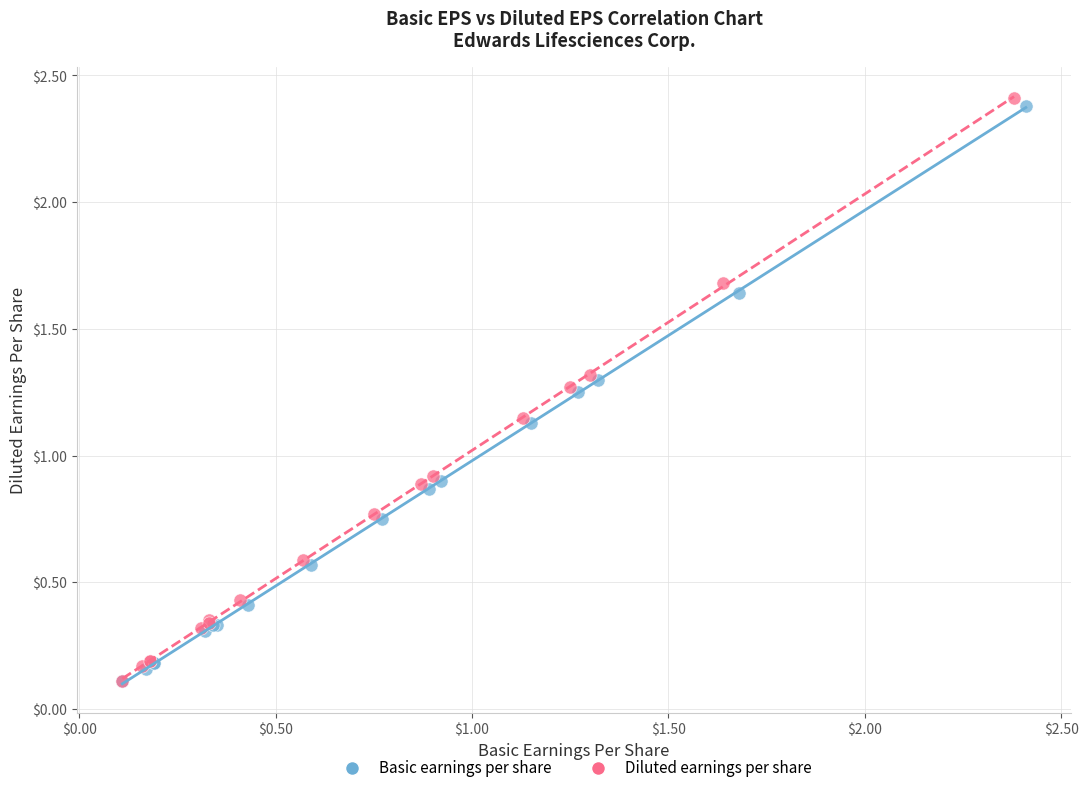

What are all the series names shown in the legend?

Basic earnings per share, Diluted earnings per share